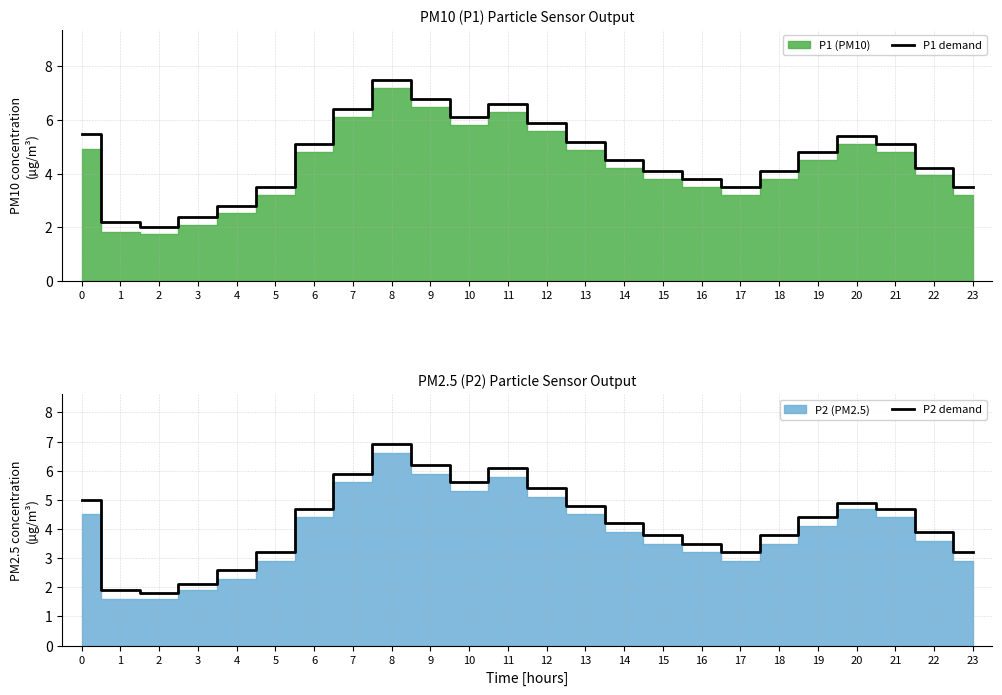

True or false: P1 demand has a value of 5.1 at 5.

False